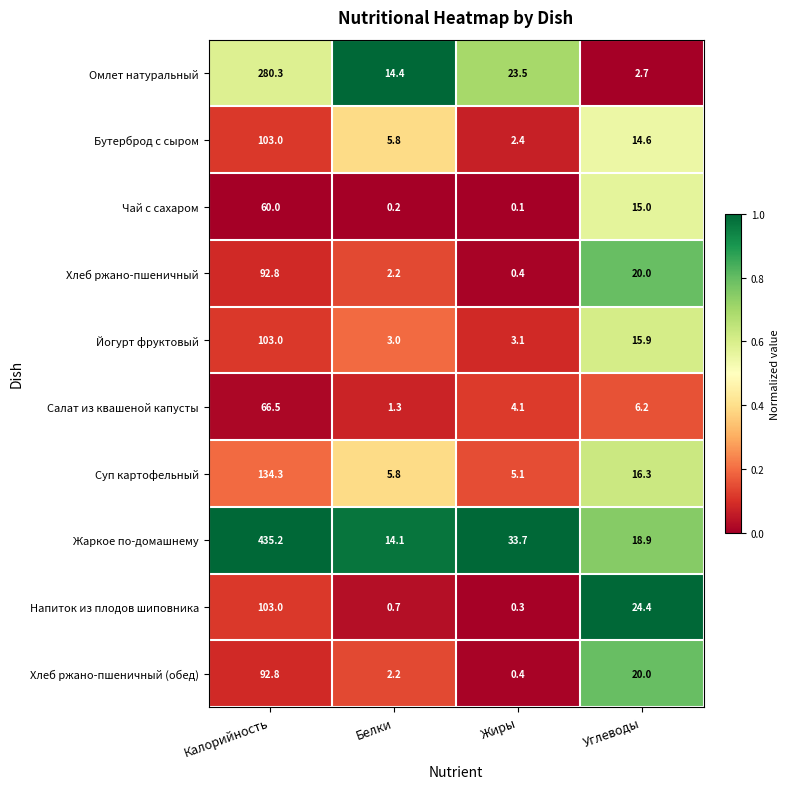

What is the maximum value shown in the chart?

435.2